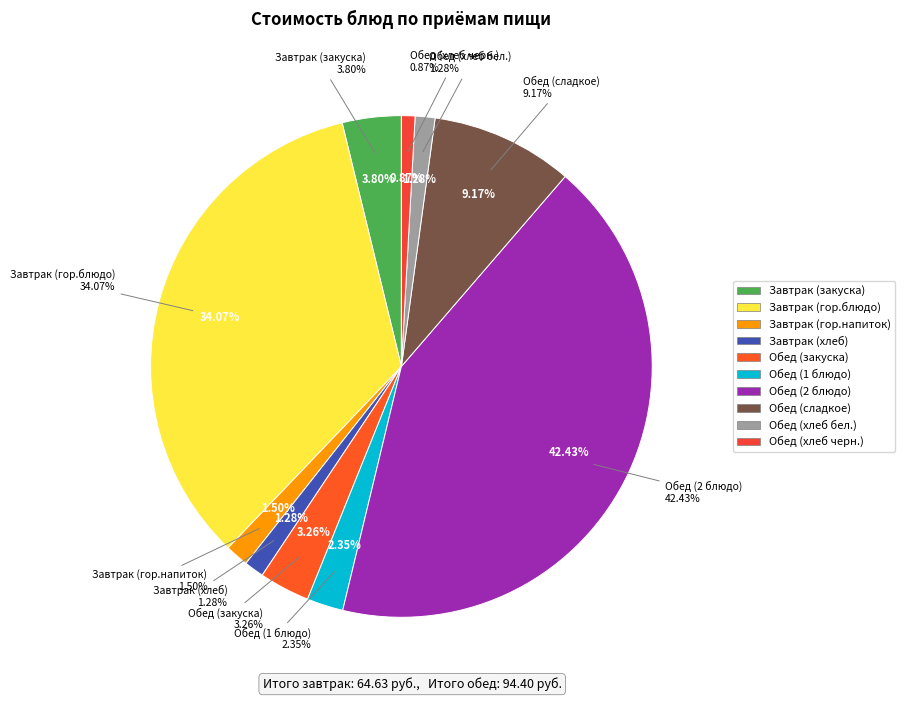

Do Завтрак (хлеб) and Обед (сладкое) together represent more than half of the pie?

No